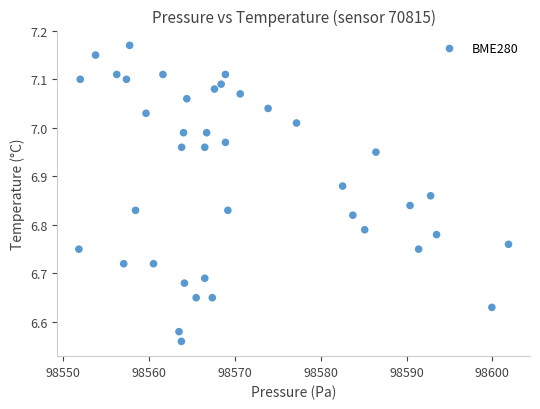

What is the range of X values (max minus min)?

50.0